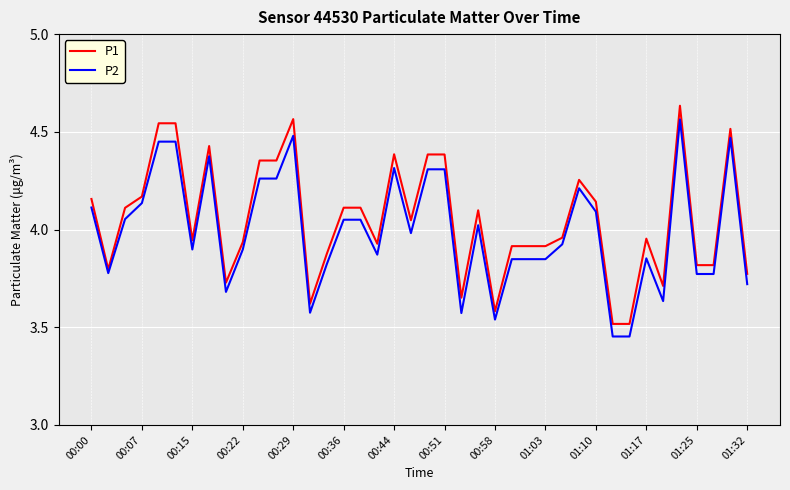

List the series in order of their overall mean, highest first.

P1, P2